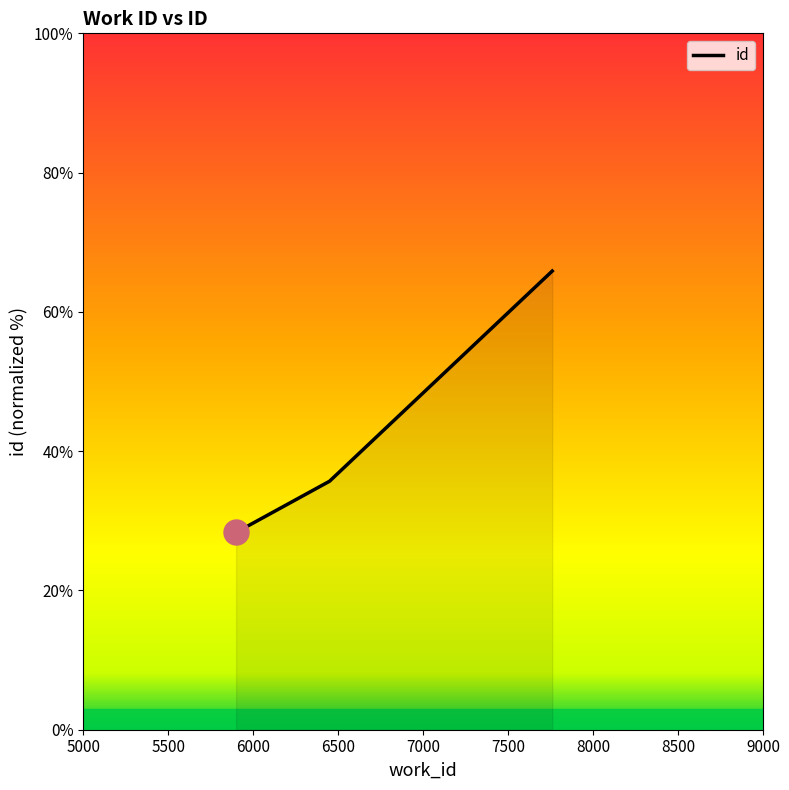

Count the number of values greater than 35.

2